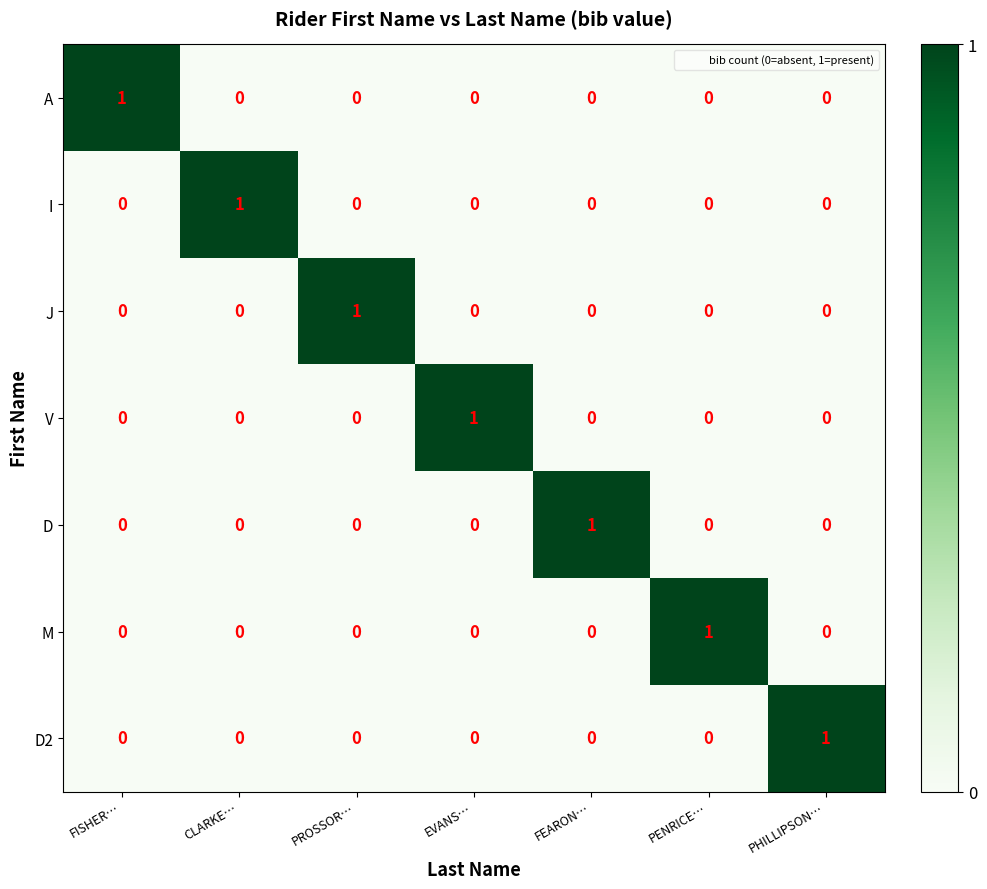

How many distinct data groups are displayed?

7